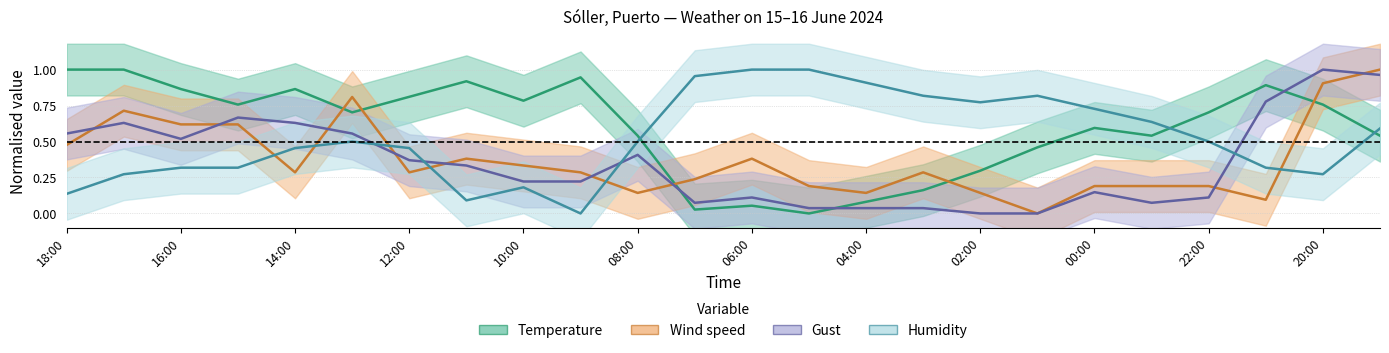

How many interior local peaks does the Gust series have?

6